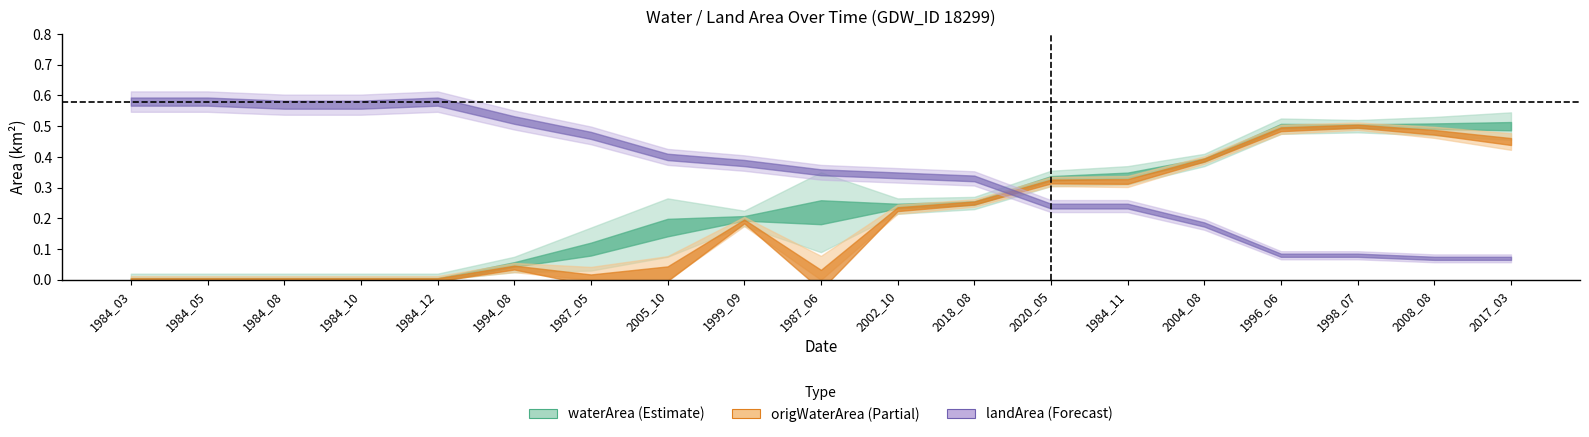

Where is the first local maximum for origWaterArea?

1994_08